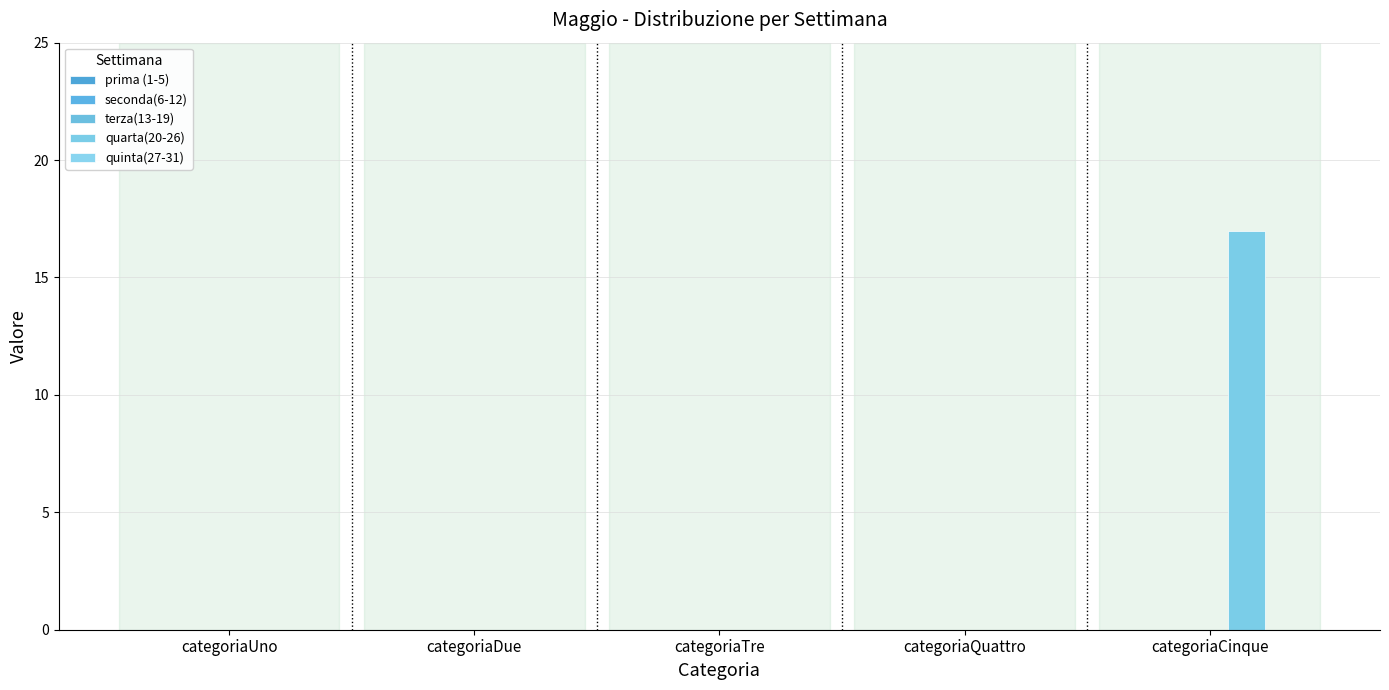

Are the bars grouped side by side (vs. stacked)?

No